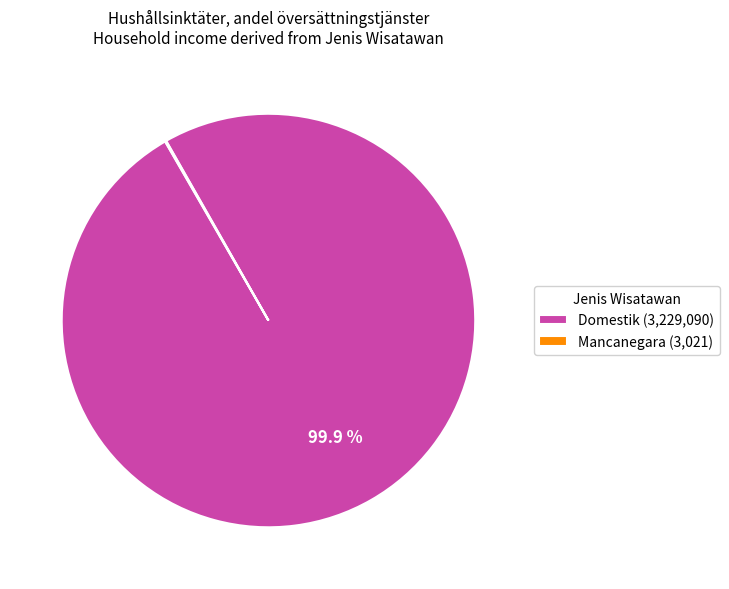

Is Domestik (3,229,090) the majority of the pie?

Yes